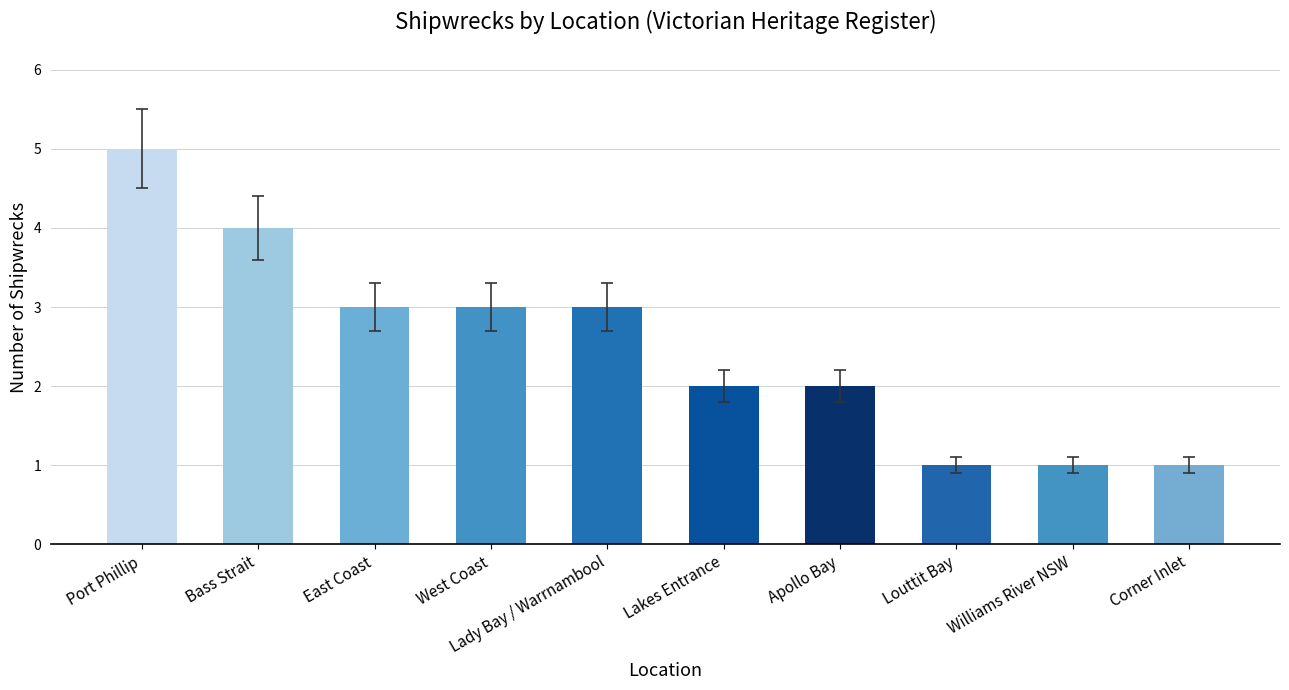

Reading left to right, transcribe all the data shown in this chart.

5	4	3	3	3	2	2	1	1	1